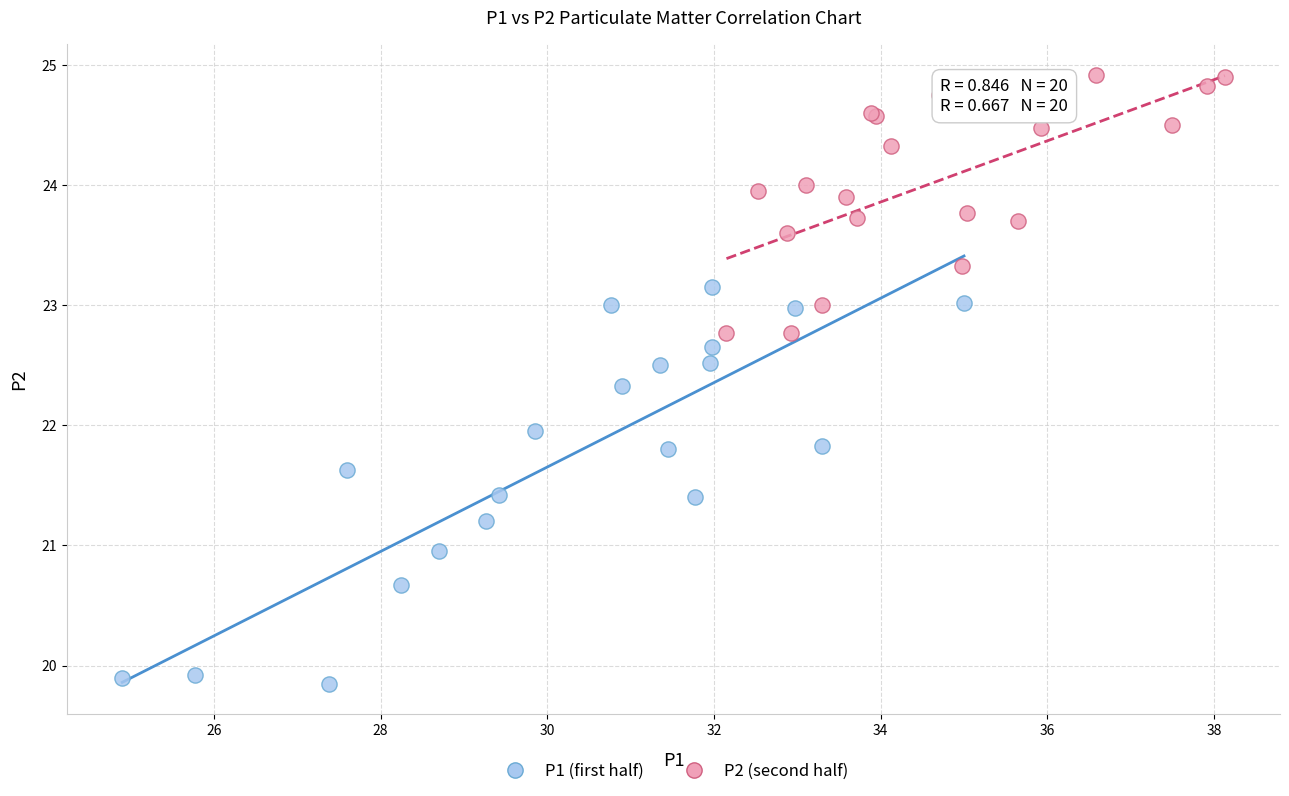

Which series has the largest Y range (max minus min)?

P1 (first half)